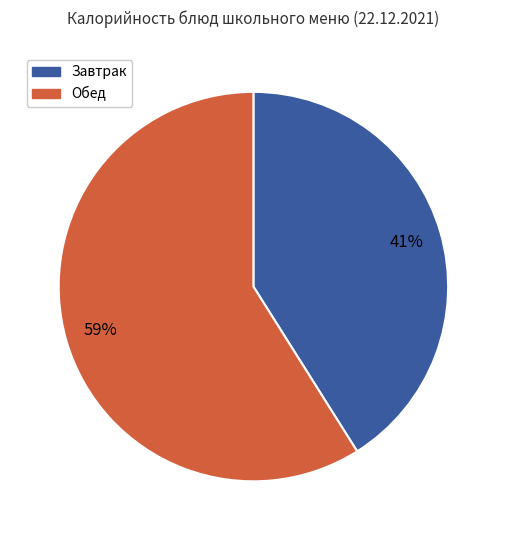

Which slice is the smallest?

Завтрак